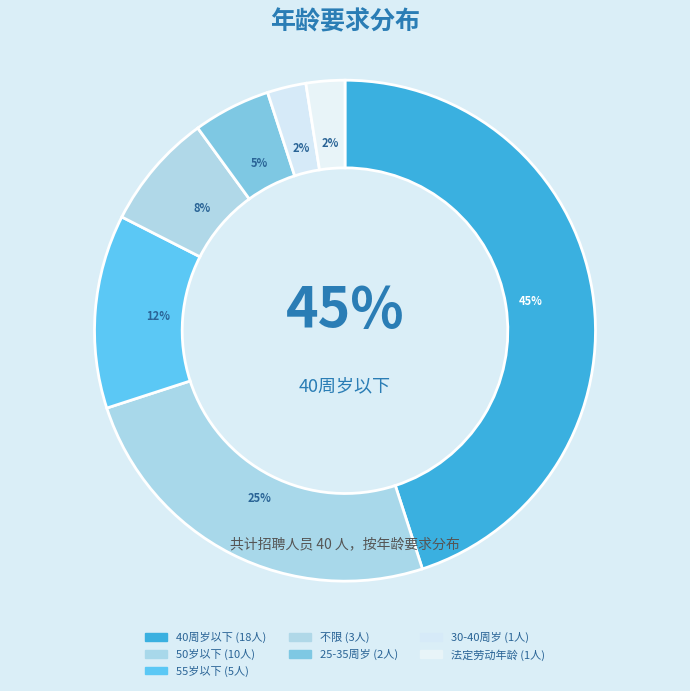

How many segments does this pie chart have?

7